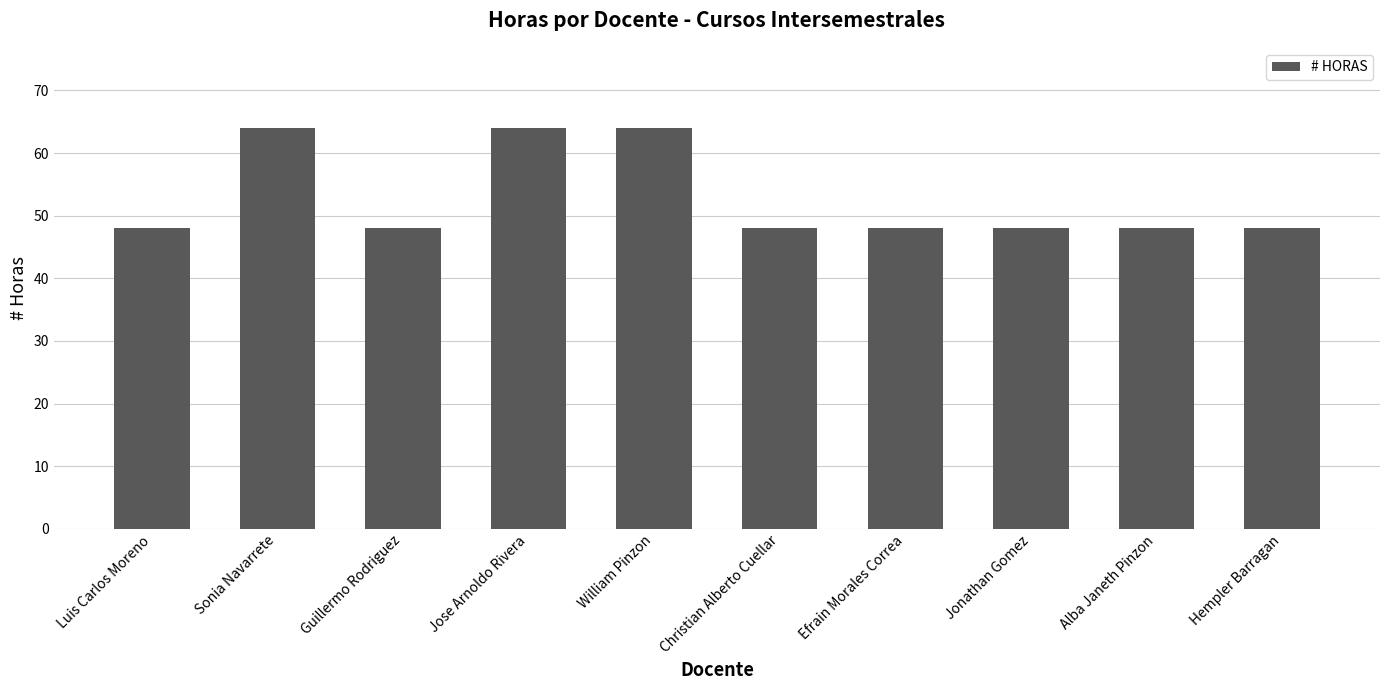

Reading left to right, transcribe all the data shown in this chart.

Luis Carlos Moreno=48	Sonia Navarrete=64	Guillermo Rodriguez=48	Jose Arnoldo Rivera=64	William Pinzon=64	Christian Alberto Cuellar=48	Efrain Morales Correa=48	Jonathan Gomez=48	Alba Janeth Pinzon=48	Hempler Barragan=48